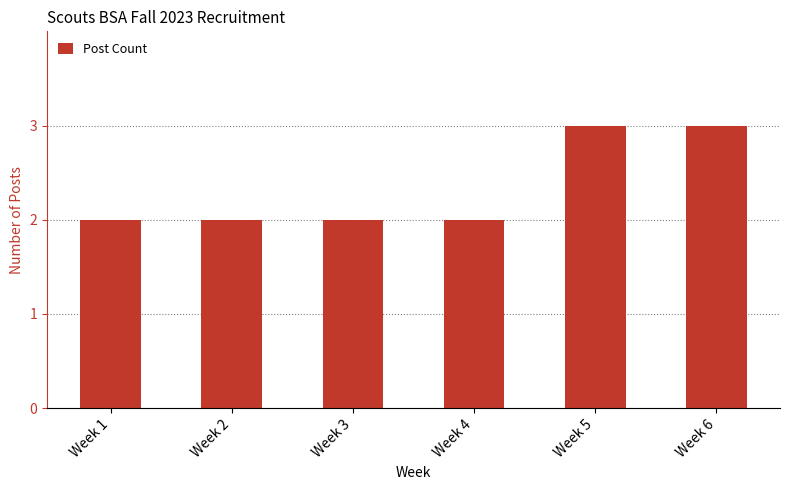

What is the sum of all values?

14